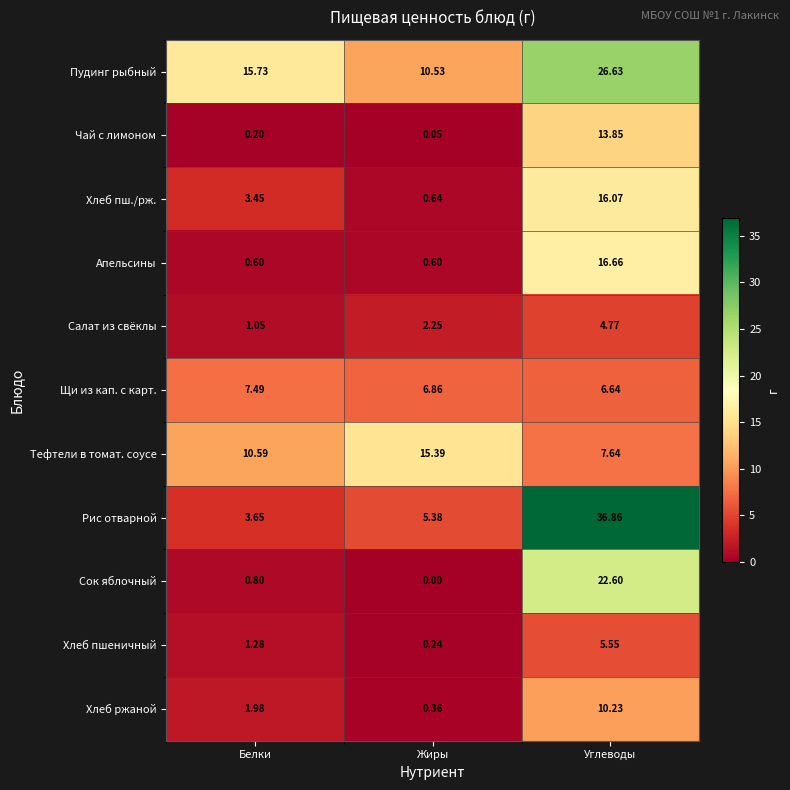

At how many categories does at least one series exceed 6?

3